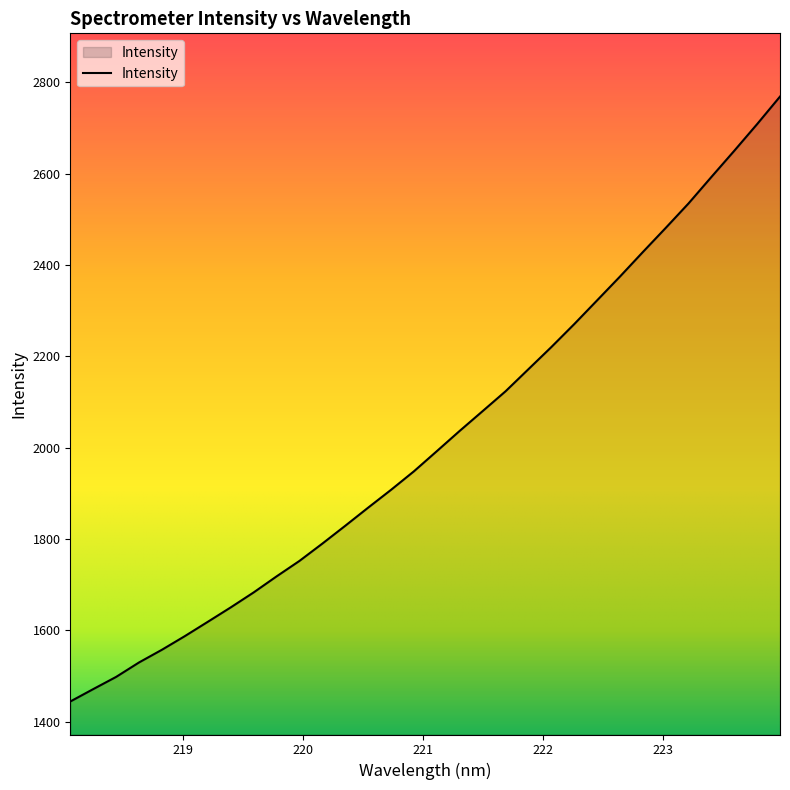

What is the smallest value displayed?

1444.5